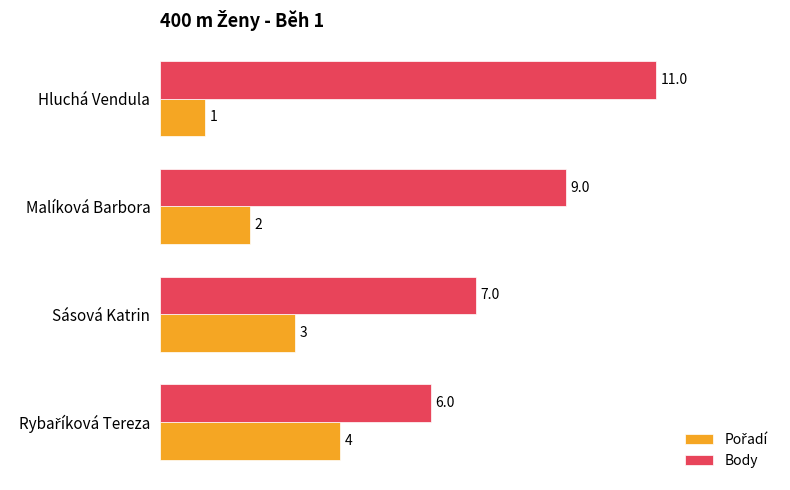

Count the Body values in the range 7 to 11.

3